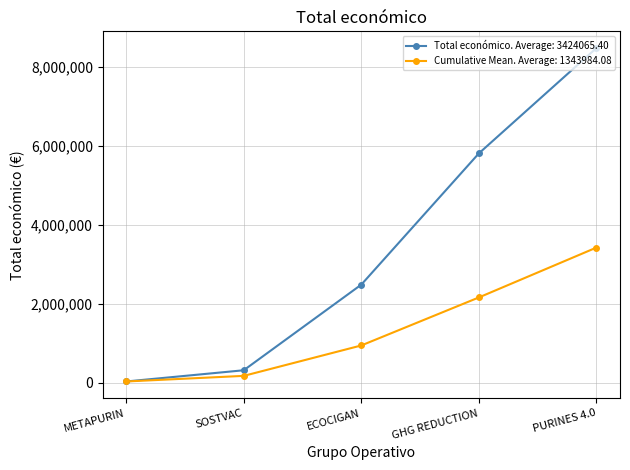

What is the maximum value shown in the chart?

8484999.0